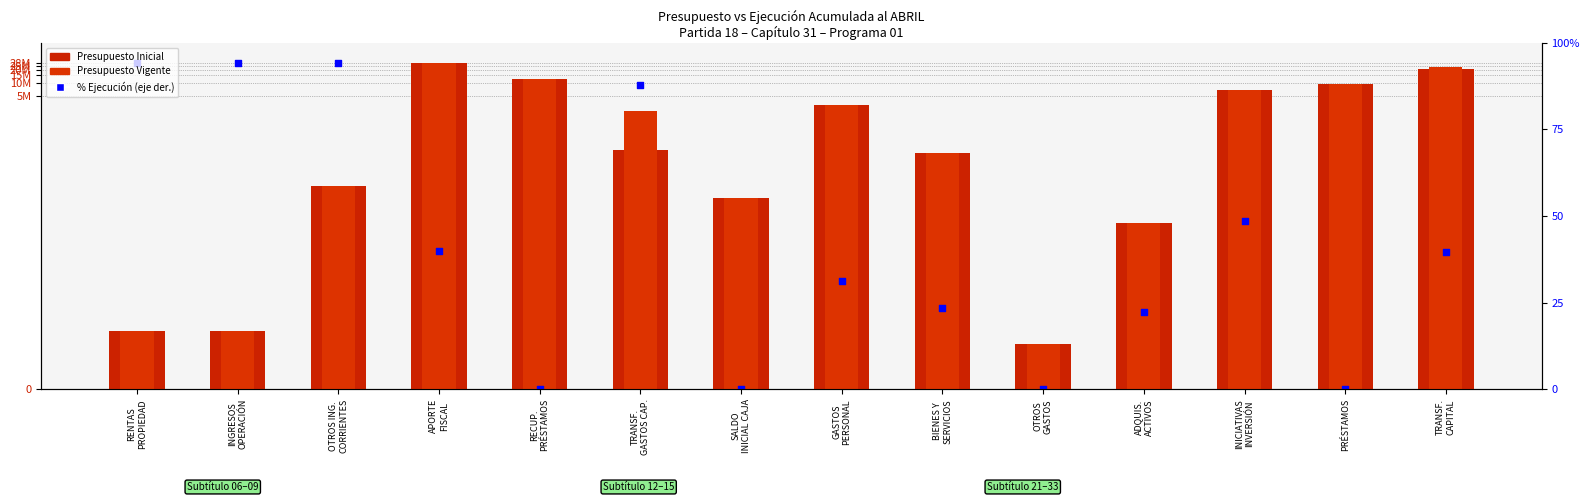

What are all the series names shown in the legend?

Presupuesto Inicial, Presupuesto Vigente, % Ejecución (eje der.)